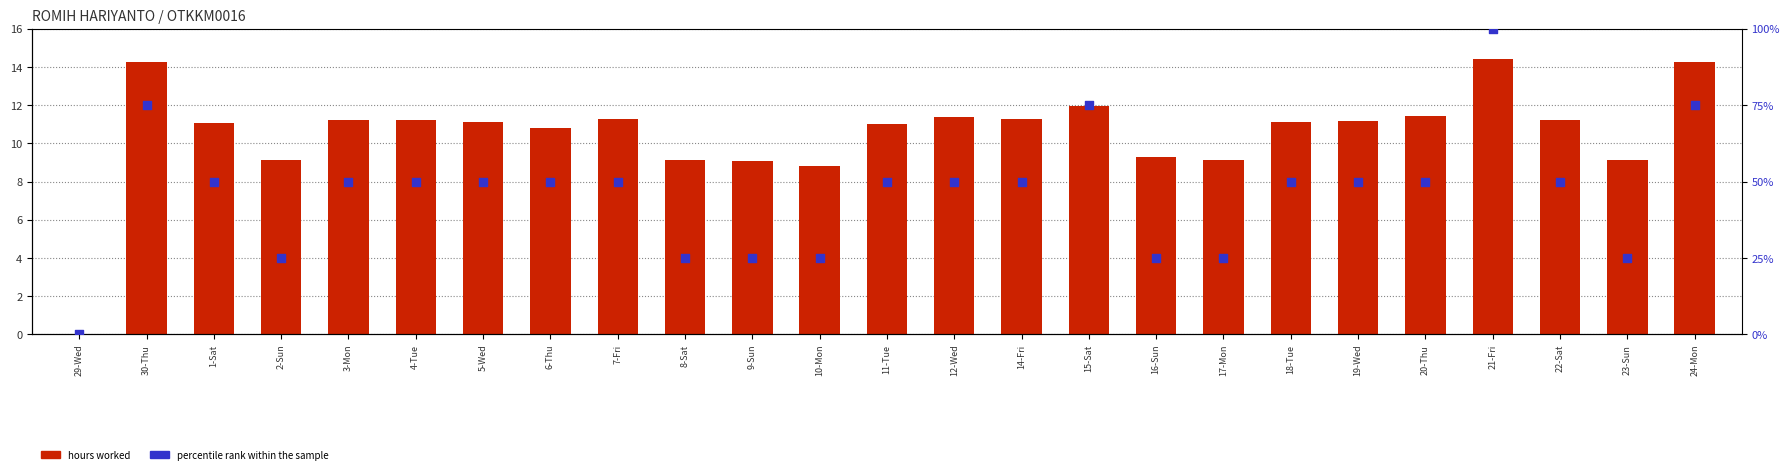

At how many categories does at least one series exceed 8?

24